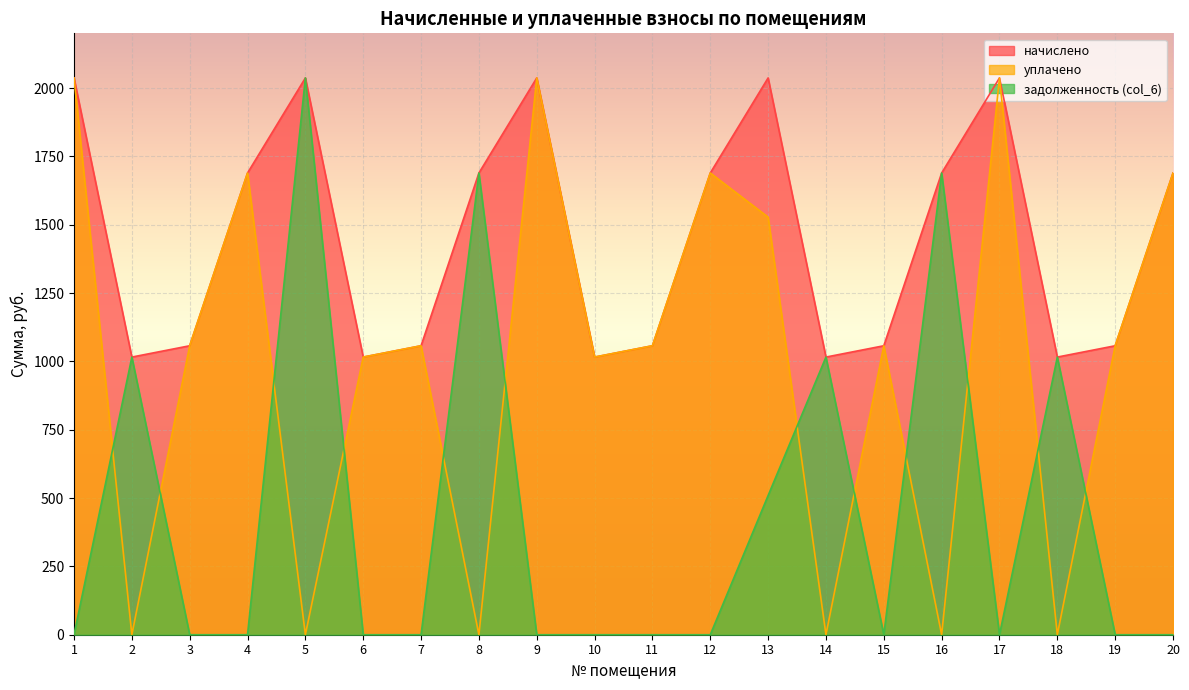

What is the difference between the maximum and second lowest values in the уплачено series?

2036.9